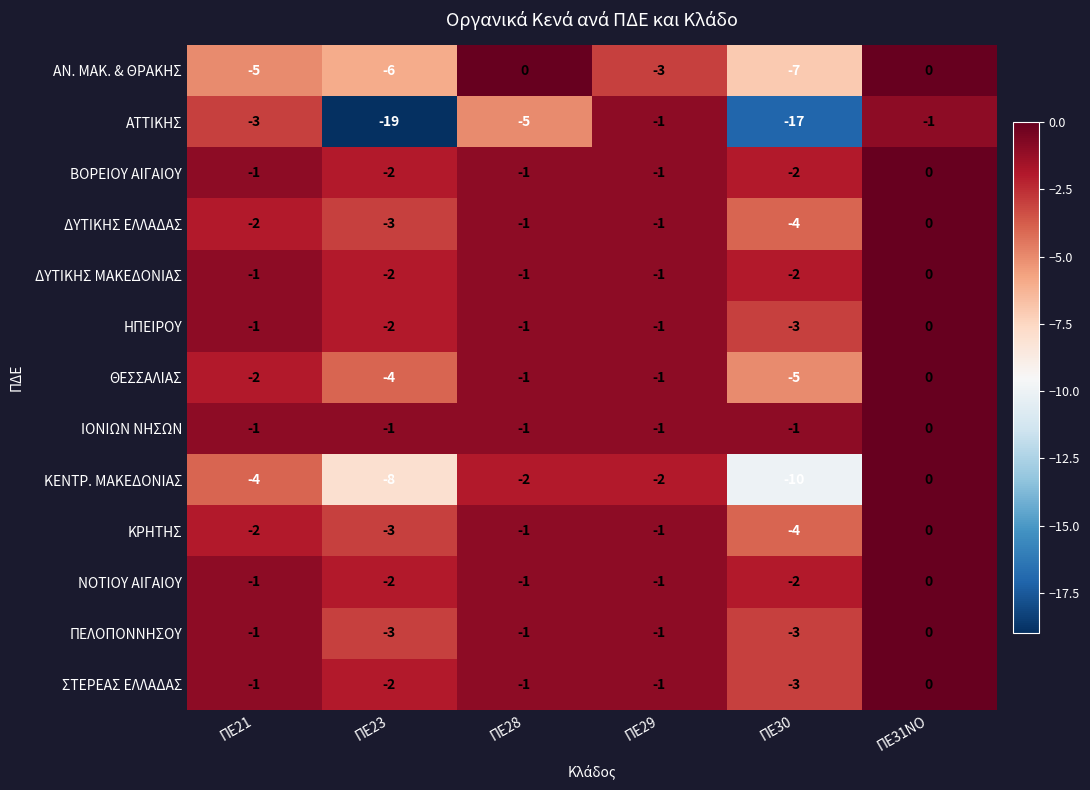

What is the smallest value displayed?

-19